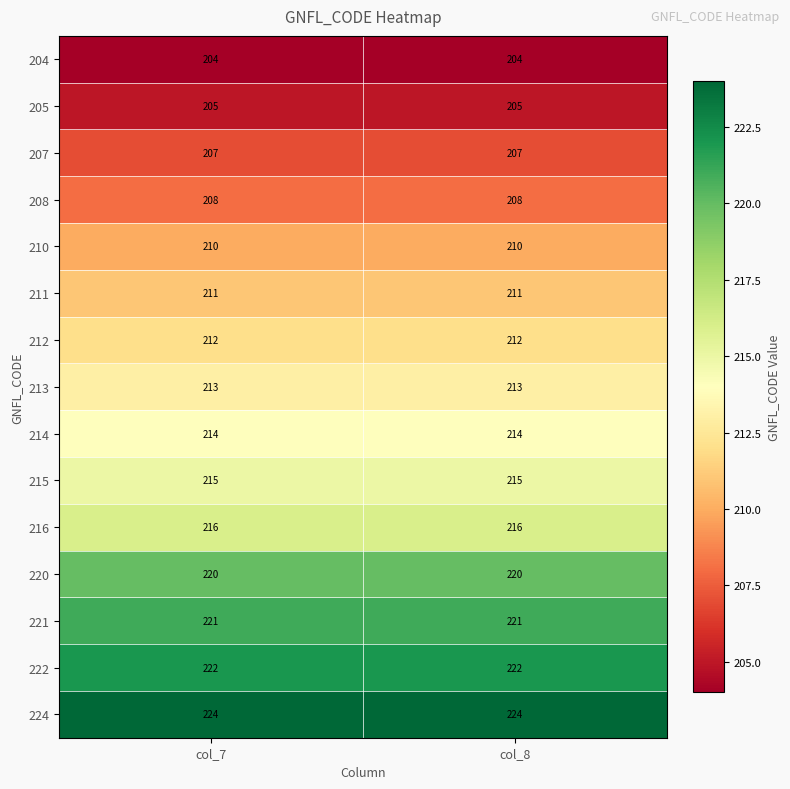

Which series has the largest total across all categories?

224